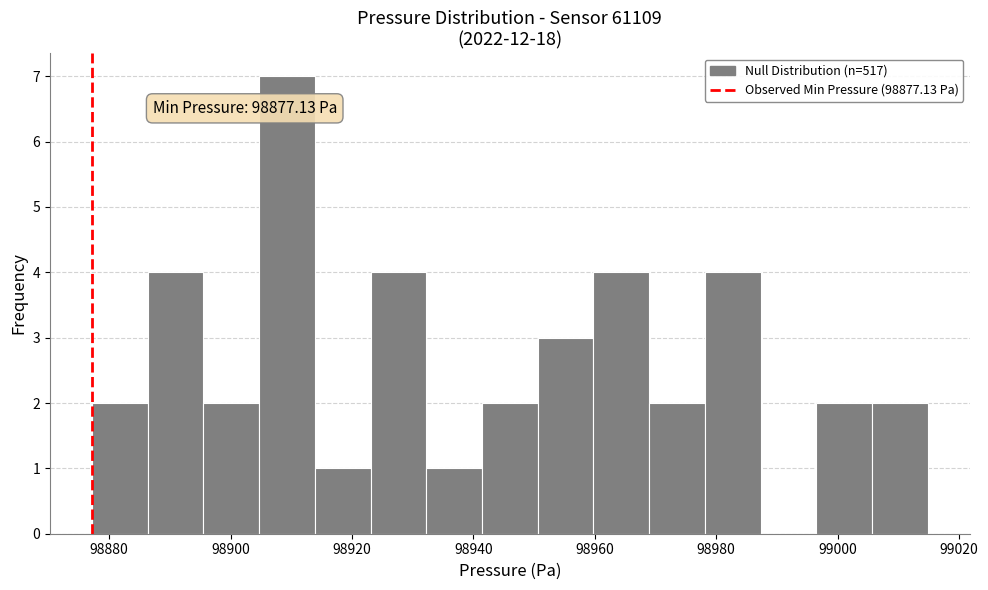

Which range on the x-axis has the tallest bar?

98904 to 98914